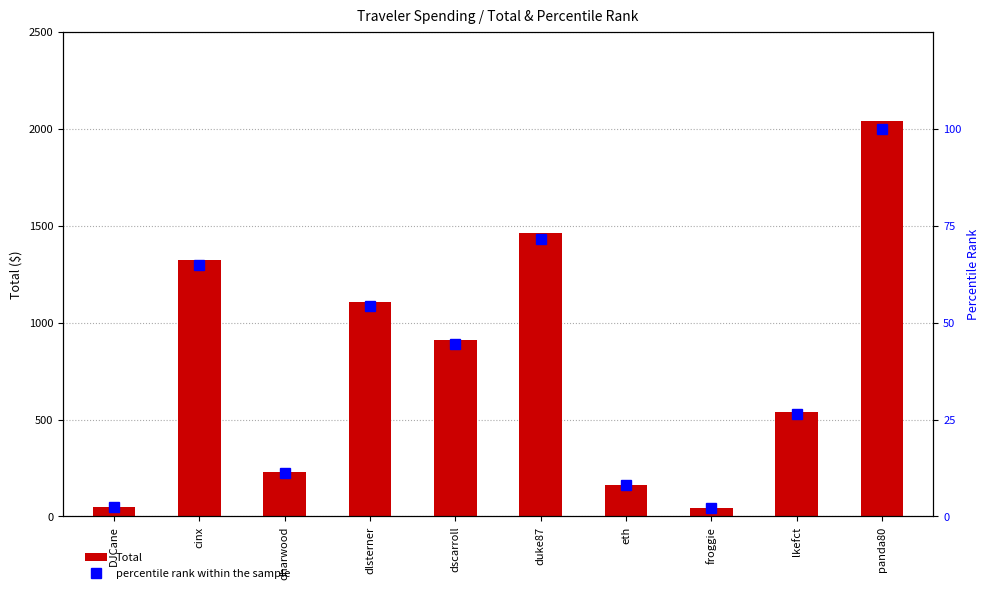

Reading left to right, extract all data points from this chart.

Total: 50.6	1324.7	227.5	1106.5	908.7	1462.3	164.1	43.9	538.7	2041.3
percentile rank within the sample: 2.5	64.9	11.1	54.2	44.5	71.6	8.0	2.2	26.4	100.0